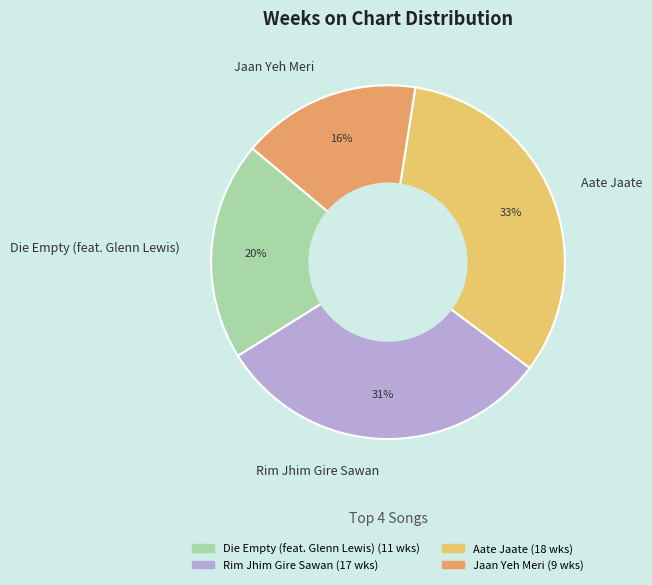

What is the ratio of the value at Aate Jaate to the value at Rim Jhim Gire Sawan?

1.1